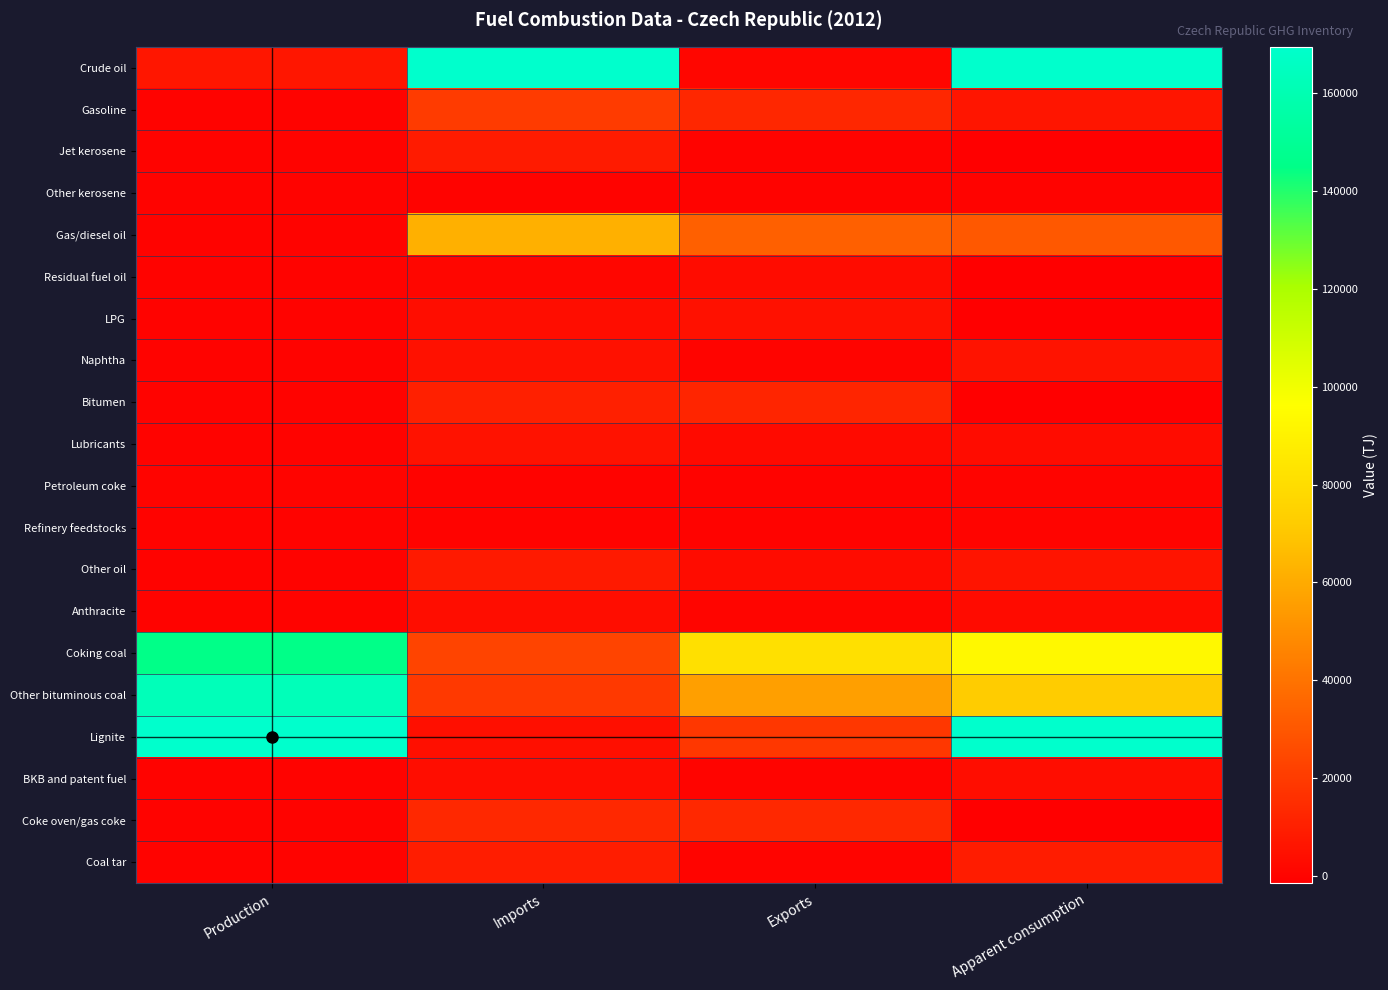

Reading left to right, list all the values displayed in this chart.

Crude oil: Production=6614.4	Imports=299881.0	Exports=890.4	Apparent consumption=307215.9
Gasoline: Production=0.0	Imports=20156.4	Exports=12759.0	Apparent consumption=6422.8
Jet kerosene: Production=0.0	Imports=8486.8	Exports=43.3	Apparent consumption=-4875.8
Other kerosene: Production=0.0	Imports=0.0	Exports=0.0	Apparent consumption=129.9
Gas/diesel oil: Production=0.0	Imports=62018.3	Exports=33405.6	Apparent consumption=30316.6
Residual fuel oil: Production=0.0	Imports=1145.8	Exports=2884.2	Apparent consumption=-1738.4
LPG: Production=0.0	Imports=3583.7	Exports=5145.9	Apparent consumption=-1470.3
Naphtha: Production=0.0	Imports=5059.2	Exports=220.0	Apparent consumption=5587.1
Bitumen: Production=0.0	Imports=10249.2	Exports=11977.5	Apparent consumption=-1848.9
Lubricants: Production=0.0	Imports=5345.7	Exports=2492.0	Apparent consumption=2934.1
Petroleum coke: Production=308.0	Imports=0.0	Exports=77.0	Apparent consumption=231.0
Refinery feedstocks: Production=0.0	Imports=77.6	Exports=0.0	Apparent consumption=271.4
Other oil: Production=0.0	Imports=7986.4	Exports=3025.3	Apparent consumption=5929.5
Anthracite: Production=0.0	Imports=3527.1	Exports=595.0	Apparent consumption=2819.4
Coking coal: Production=145047.7	Imports=23423.9	Exports=81707.3	Apparent consumption=92844.5
Other bituminous coal: Production=162651.0	Imports=19552.8	Exports=55951.2	Apparent consumption=71733.8
Lignite: Production=535586.5	Imports=4430.8	Exports=18640.5	Apparent consumption=518548.8
BKB and patent fuel: Production=0.0	Imports=3803.9	Exports=239.0	Apparent consumption=3630.7
Coke oven/gas coke: Production=0.0	Imports=13043.8	Exports=13400.0	Apparent consumption=-2401.3
Coal tar: Production=0.0	Imports=9396.8	Exports=461.5	Apparent consumption=8972.6